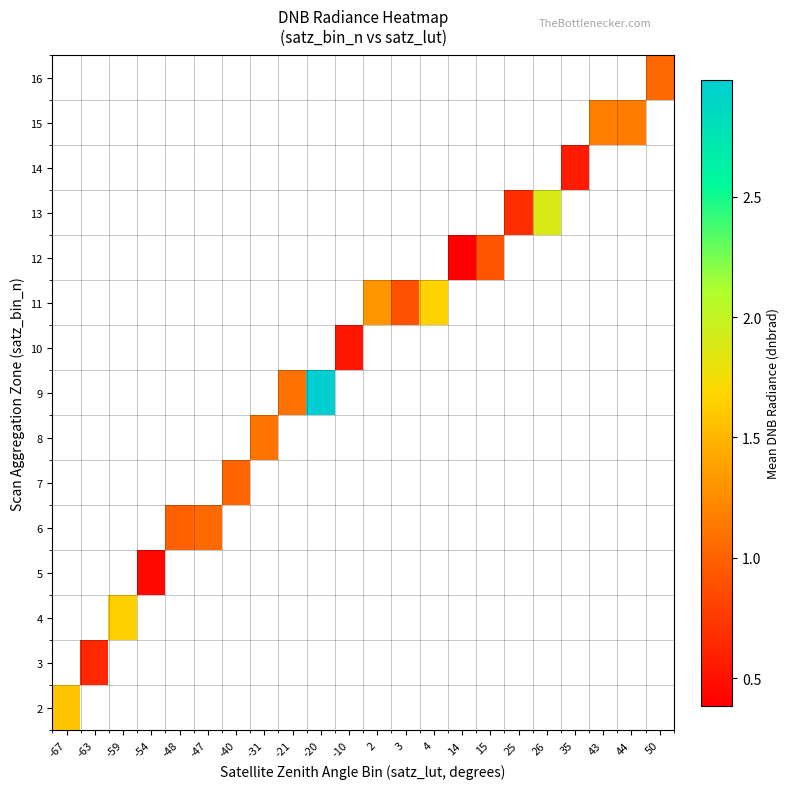

How many data points does each series have?

22